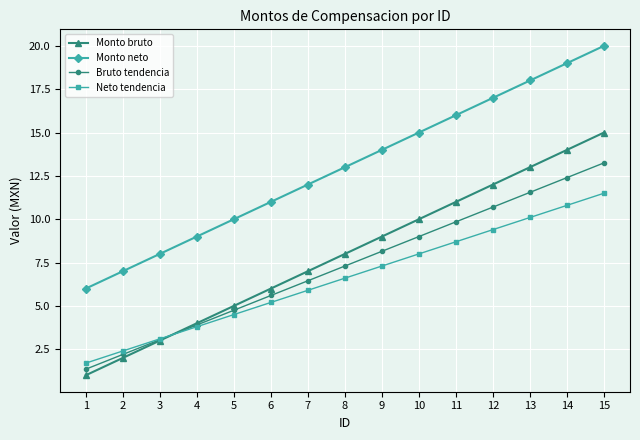

Is the value of Monto neto at 5 greater than the value of Neto tendencia at 5?

Yes